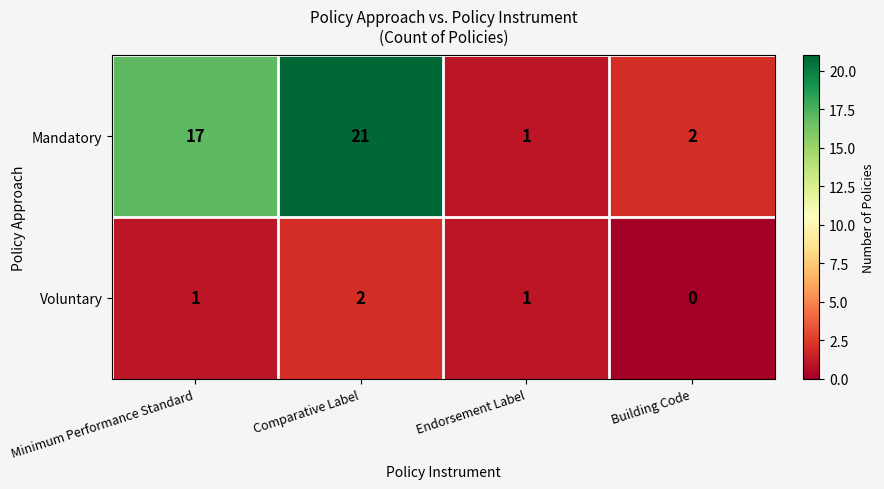

Which category has the lowest value in the Mandatory series?

Endorsement Label